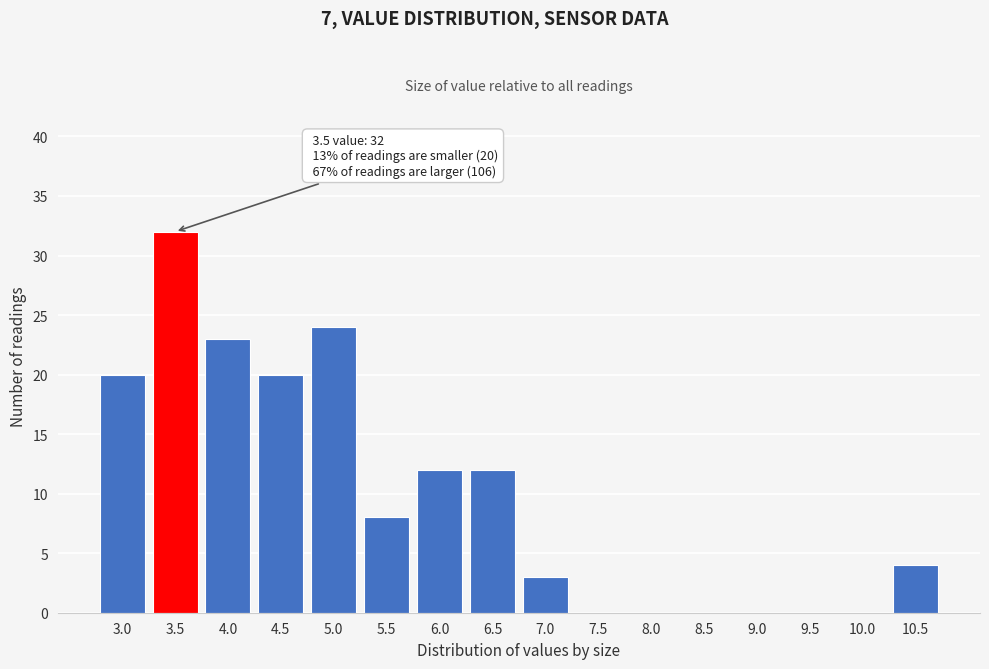

Reading left to right, extract all data points from this chart.

3.0=20	3.5=32	4.0=23	4.5=20	5.0=24	5.5=8	6.0=12	6.5=12	7.0=3	7.5=0	8.0=0	8.5=0	9.0=0	9.5=0	10.0=0	10.5=4